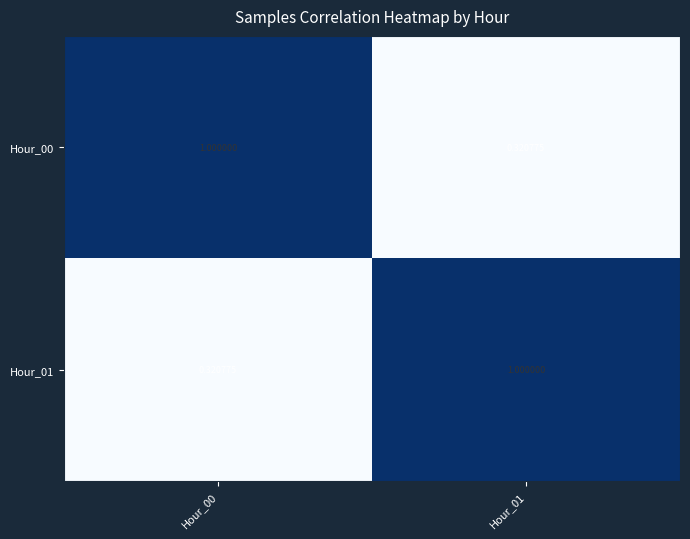

What is the maximum value shown in the chart?

1.0